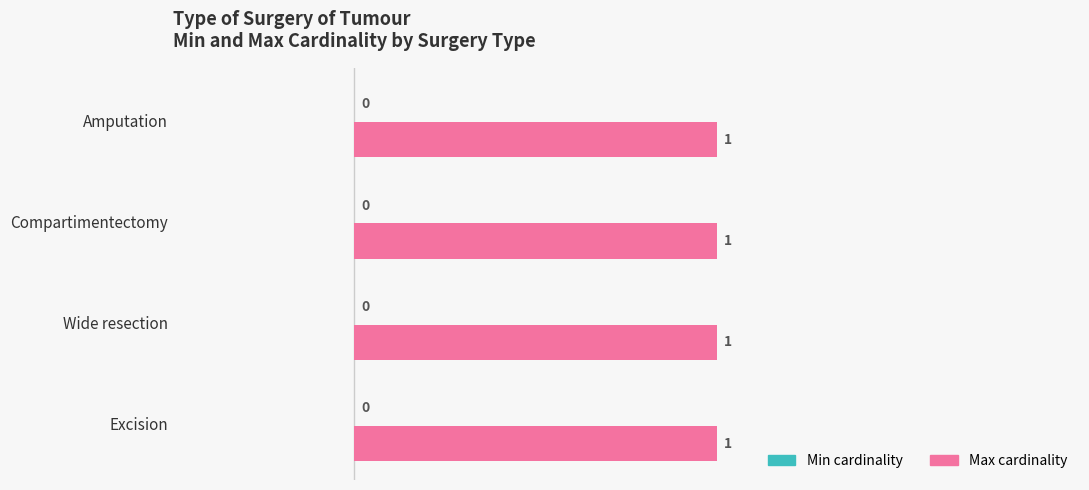

At which label is Min cardinality closest to 0?

Excision